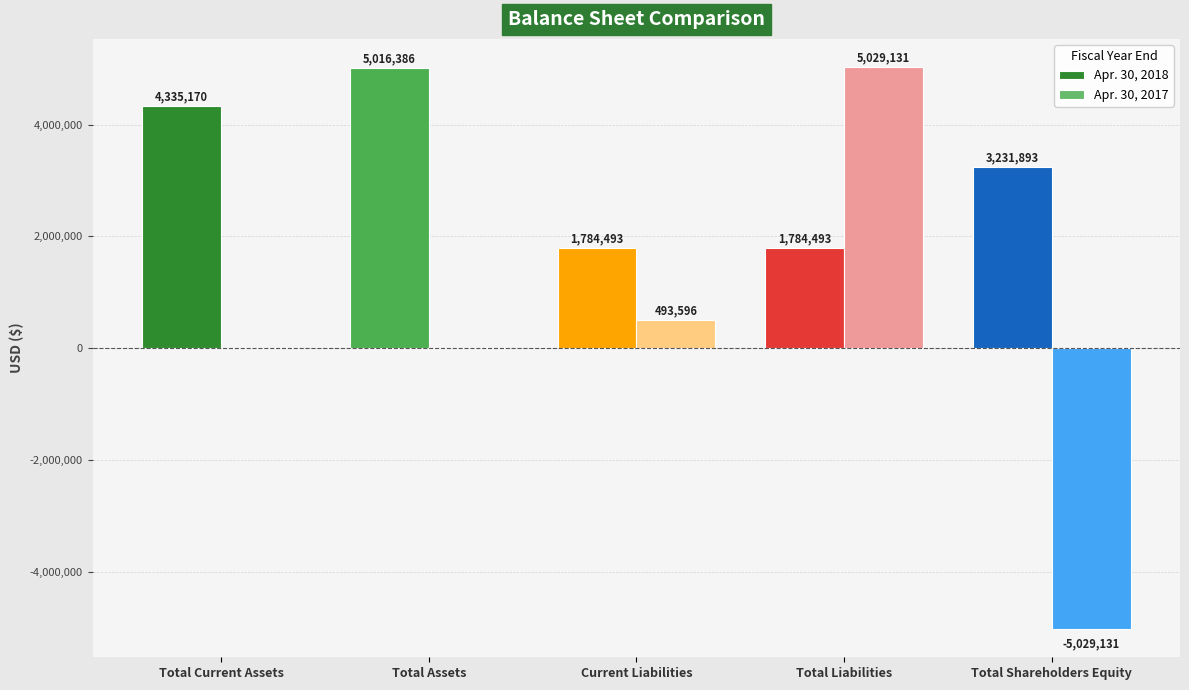

Reading left to right, what are all the values shown in this chart?

Apr. 30, 2018: Total Current Assets=4335170	Total Assets=5016386	Current Liabilities=1784493	Total Liabilities=1784493	Total Shareholders Equity=3231893
Apr. 30, 2017: Total Current Assets=0	Total Assets=0	Current Liabilities=493596	Total Liabilities=5029131	Total Shareholders Equity=-5029131